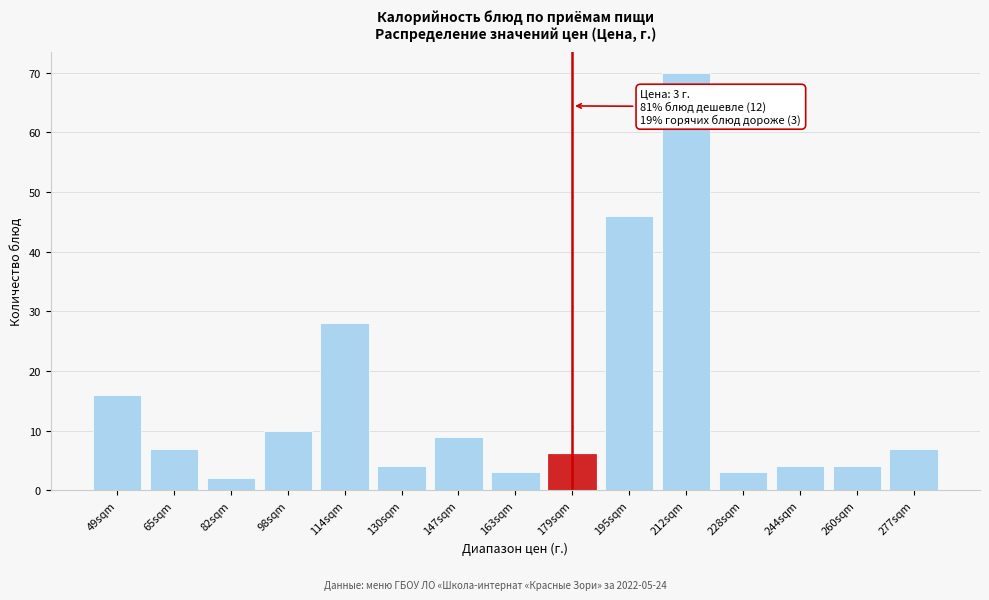

Reading right to left, list all the values displayed in this chart.

277sqm=7	260sqm=4	244sqm=4	228sqm=3	212sqm=70	195sqm=46	179sqm=6	163sqm=3	147sqm=9	130sqm=4	114sqm=28	98sqm=10	82sqm=2	65sqm=7	49sqm=16